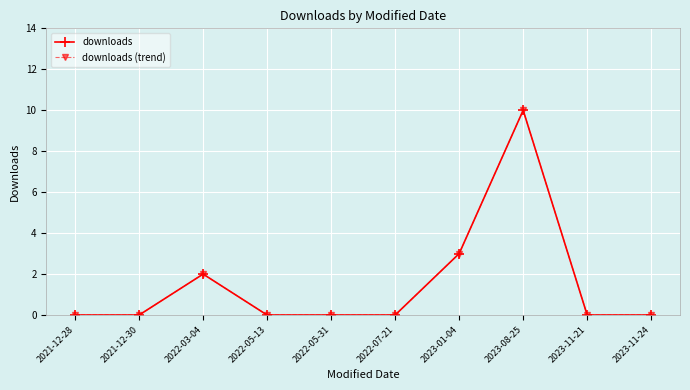

Is this an area chart (filled region under the line)?

No